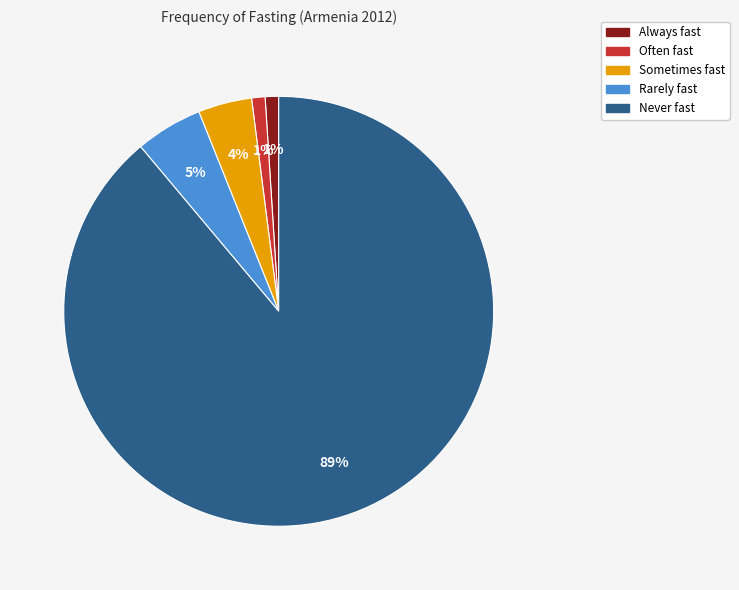

Count the number of slices in the pie.

5